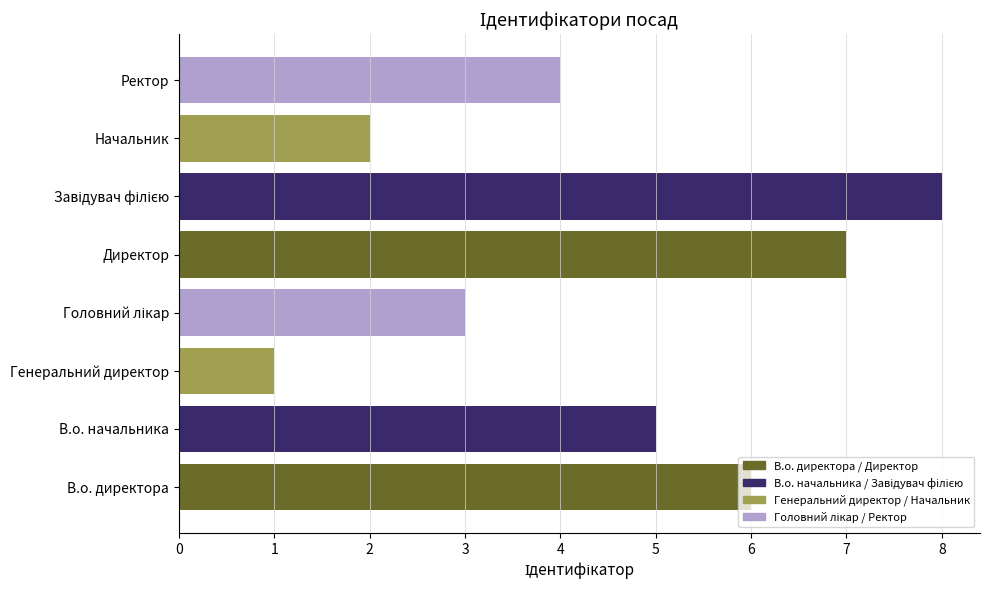

How many bars are there in total?

8